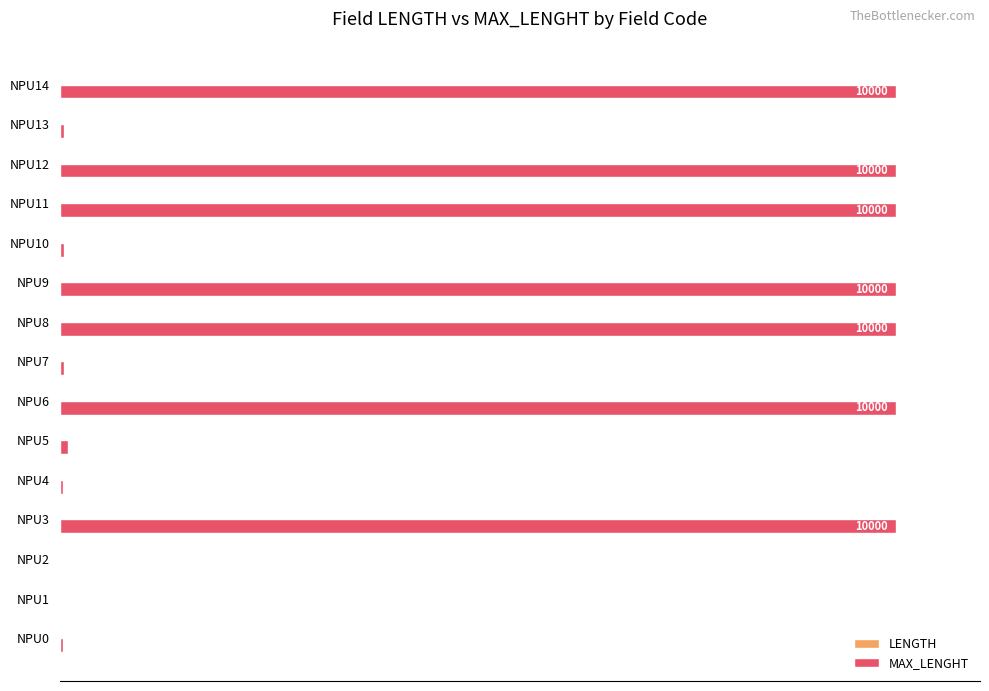

Which series has the largest range (max minus min)?

MAX_LENGHT